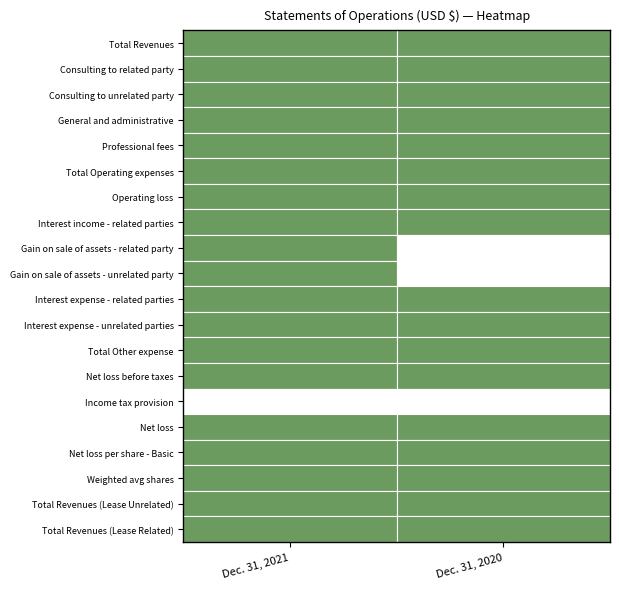

Is the value of Gain on sale of assets - unrelated party at 0 greater than the value of Gain on sale of assets - related party at 0?

No